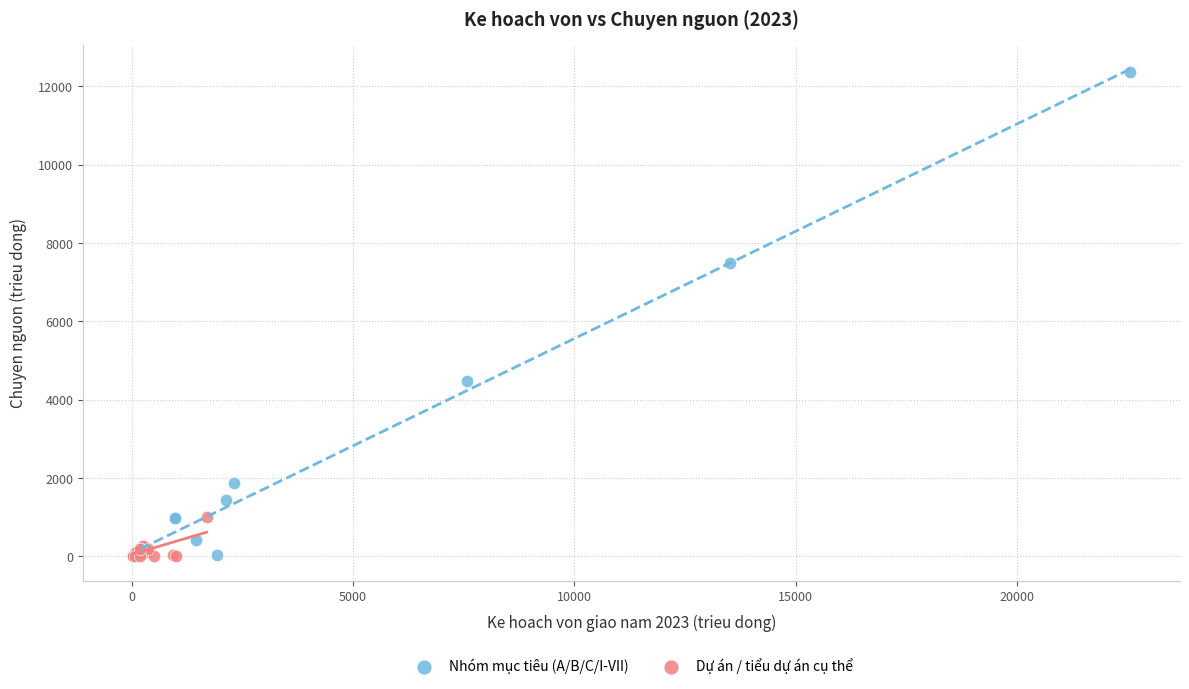

Which series has the widest spread of Y values?

Nhóm mục tiêu (A/B/C/I-VII)